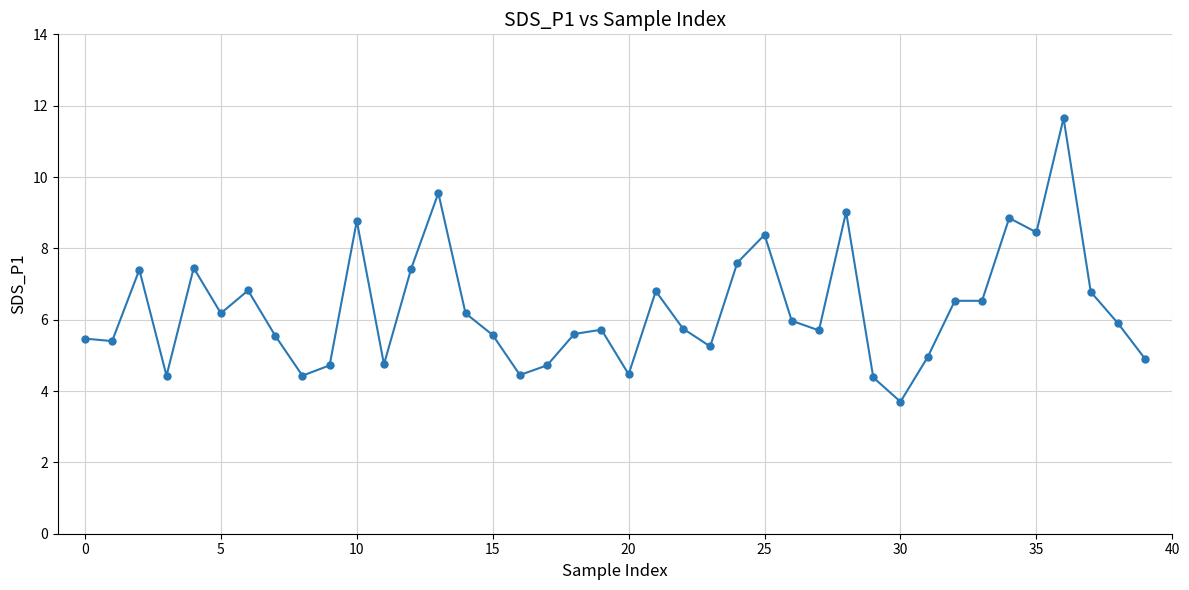

What is the minimum value shown in the chart?

3.7